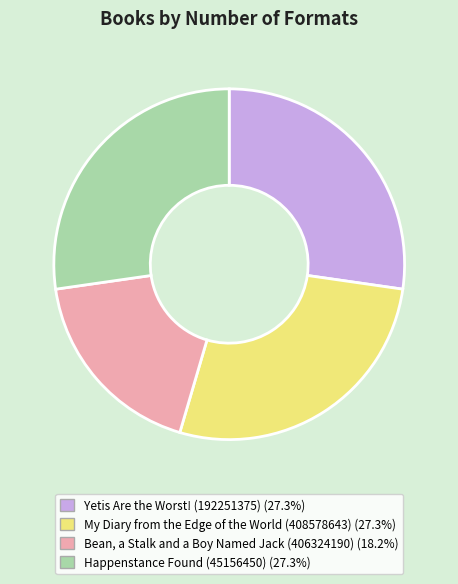

Which slice is the smallest?

Bean, a Stalk and a Boy Named Jack (406324190)